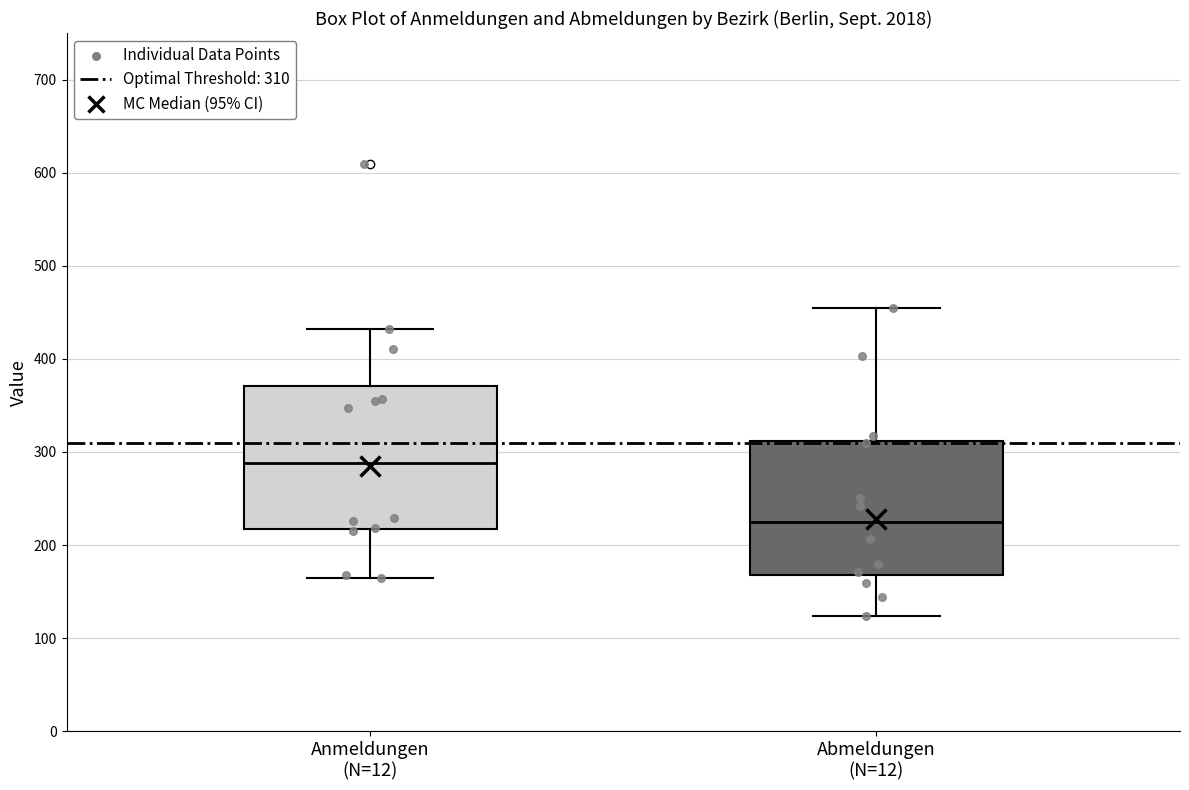

Reading left to right, read every box against the y-axis: the position of its median line, the range the box covers, and the ends of its whiskers. The values are not printed on the chart, so give them approximately, as read against the axis.

Anmeldungen (N=12): median 290, box 220 to 370, whiskers 170 to 430
Abmeldungen (N=12): median 220, box 170 to 310, whiskers 120 to 460